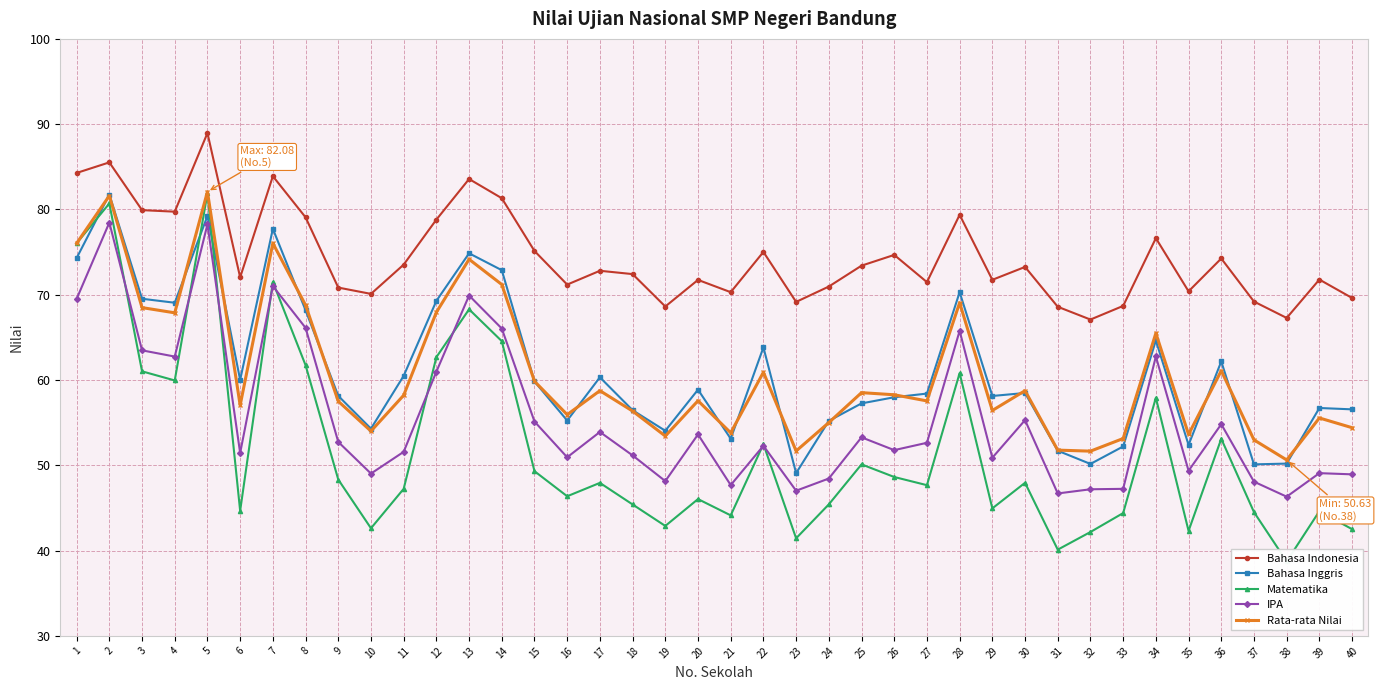

What is the difference between the IPA values at 6 and 40?

2.5